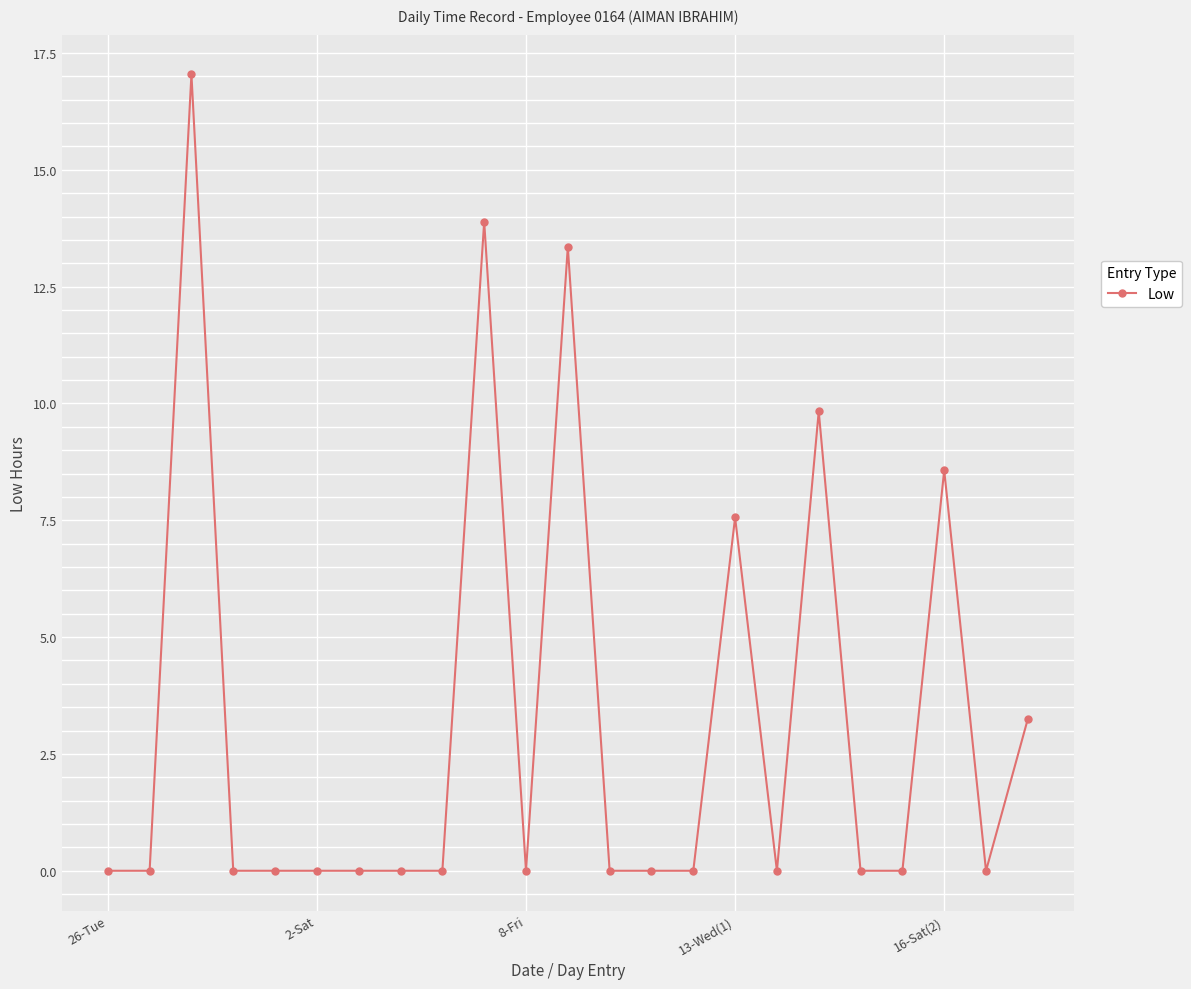

What is the difference between the second highest and second lowest values?

13.9